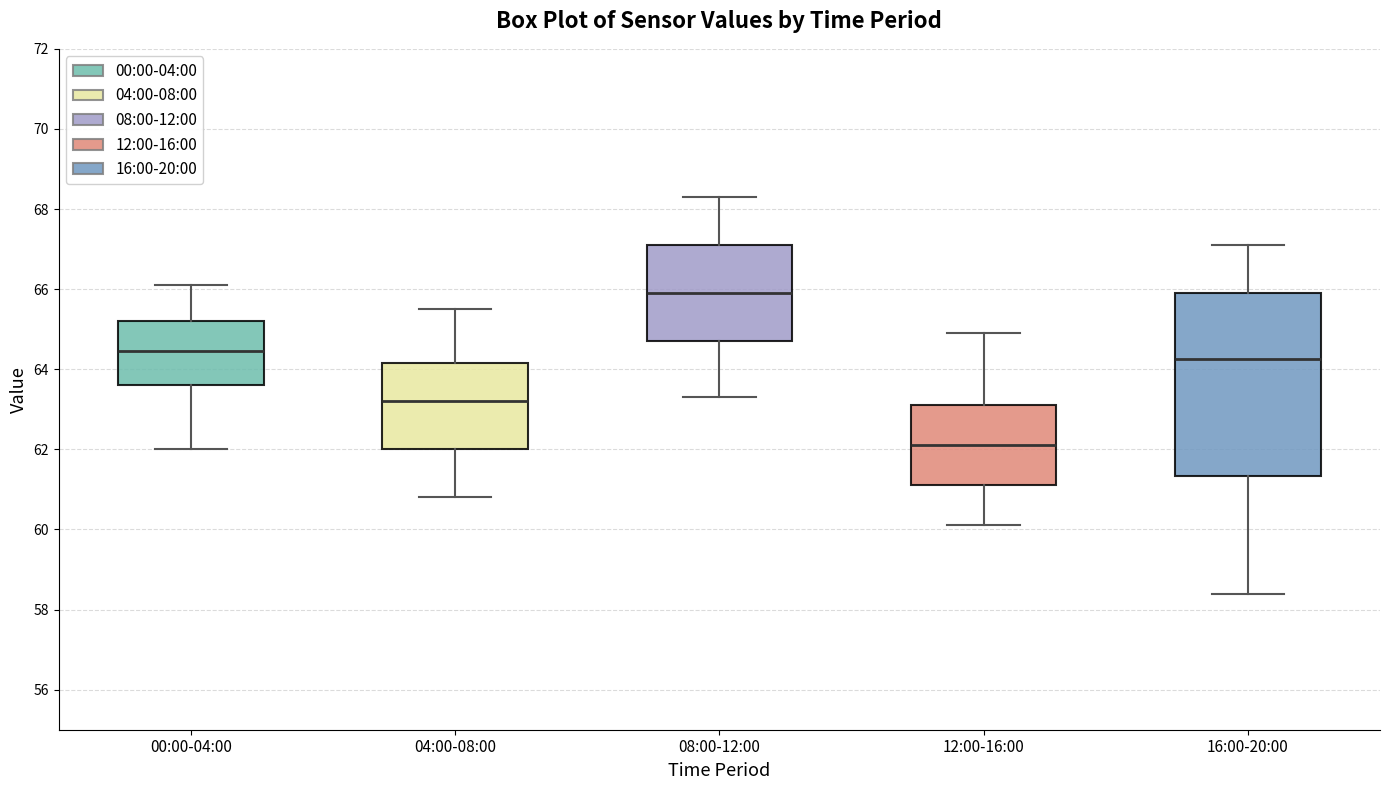

Comparing the boxes themselves (not the whiskers), which one is the tallest?

16:00-20:00